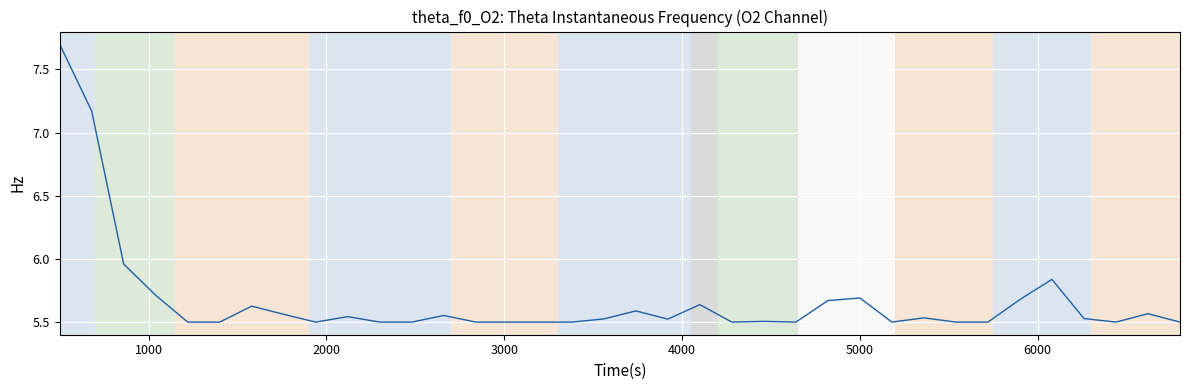

What is the difference between the maximum and minimum values?

2.2